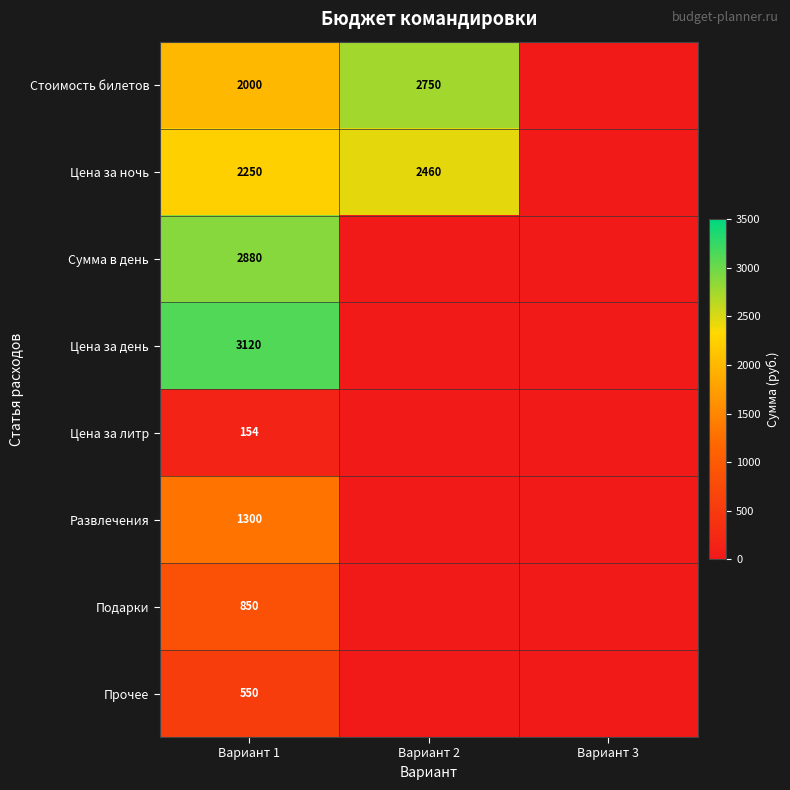

The value of Подарки at Вариант 1 is 372. True or false?

False